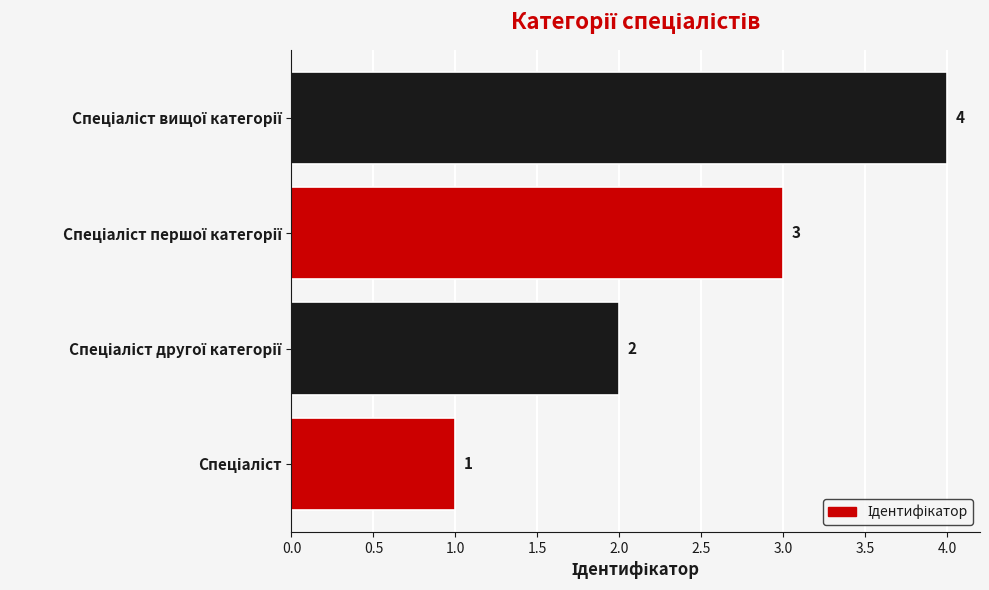

What is the difference between the second highest and second lowest values?

1